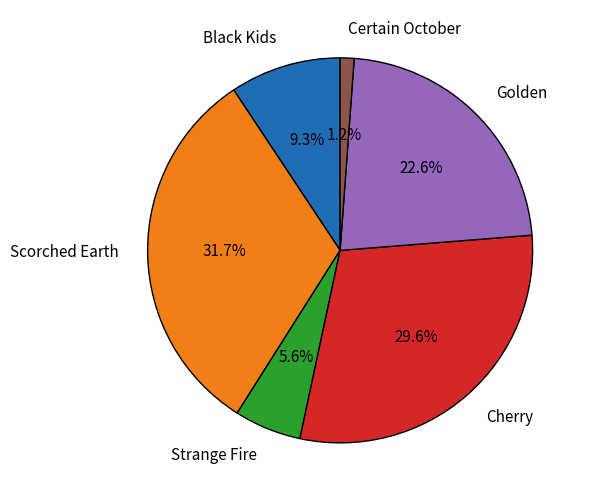

What percentage do Golden and Scorched Earth together represent?

54.3%